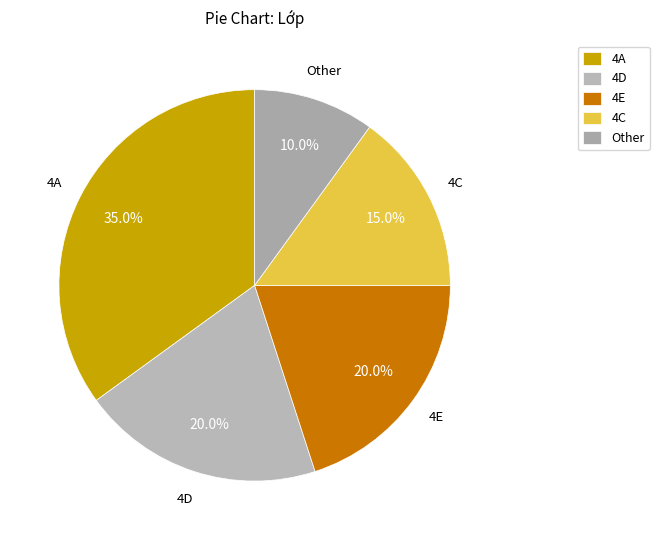

Is there any slice that represents more than half of the pie?

No